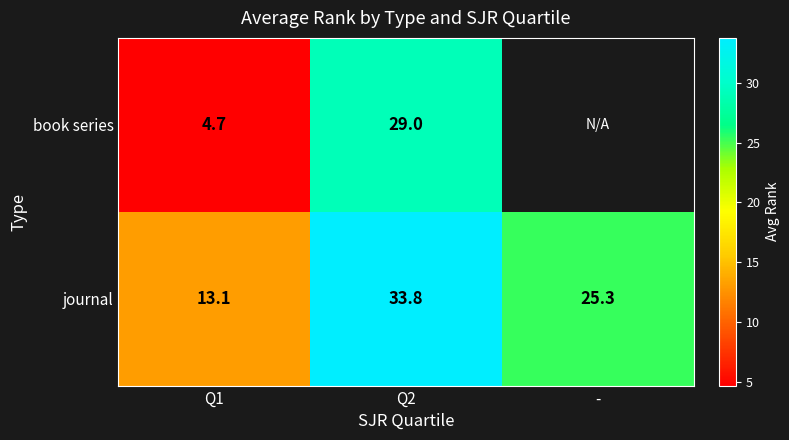

True or false: journal has a value of 33.8 at Q2.

True